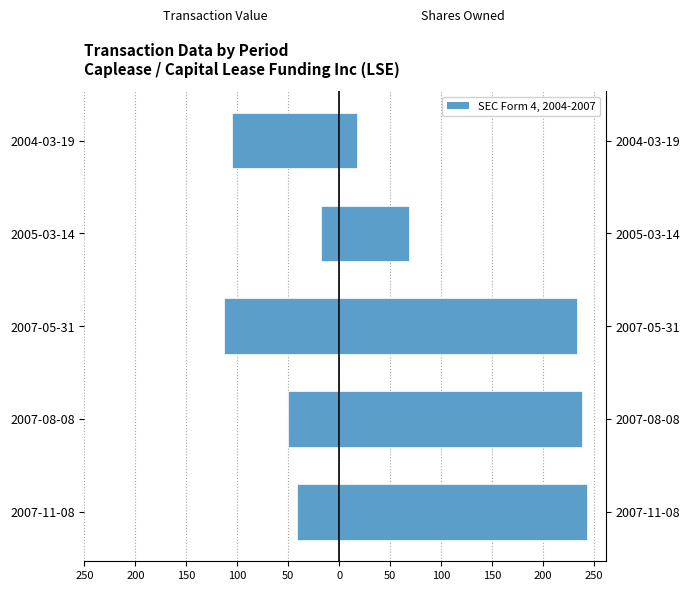

Reading left to right, extract all data points from this chart.

Transaction Value (K): -41.5	-50.7	-112.9	-18.2	-105.0
Shares Owned Following (K): 243.8	238.8	233.3	68.3	17.6